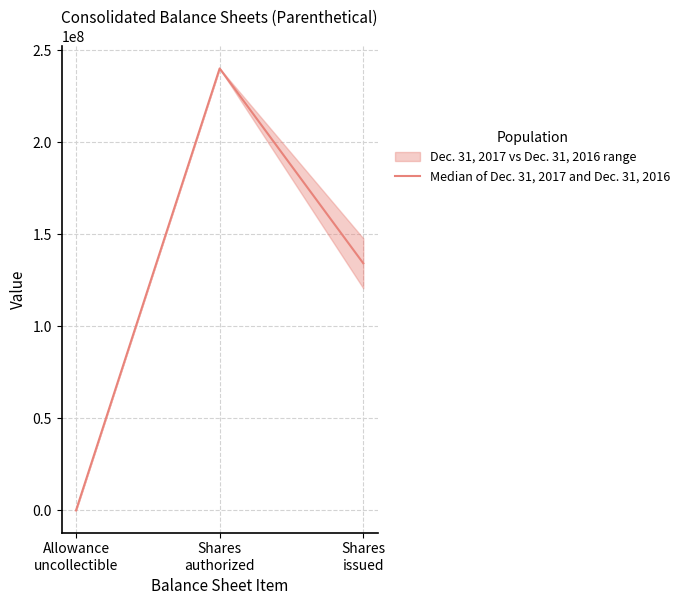

Does the chart have visible grid lines?

Yes